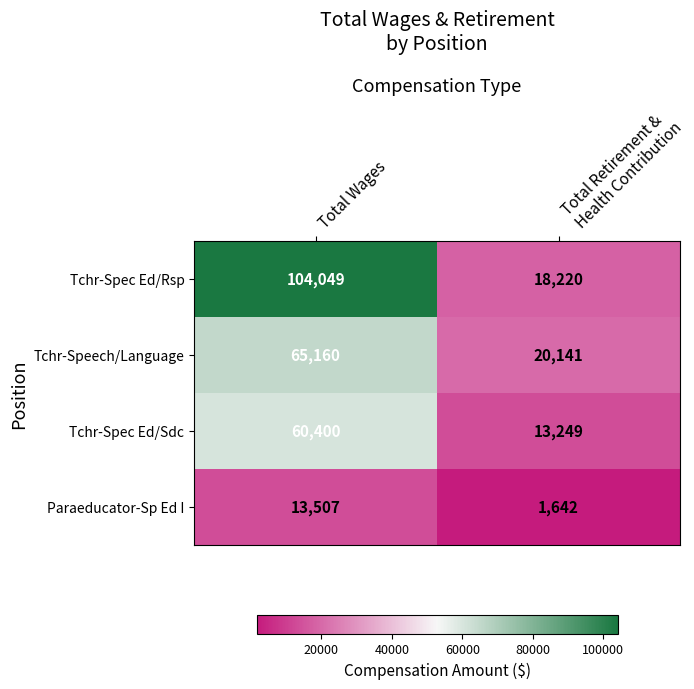

Reading left to right, list all the values displayed in this chart.

Tchr-Spec Ed/Rsp: 104049	18220
Tchr-Speech/Language: 65160	20141
Tchr-Spec Ed/Sdc: 60400	13249
Paraeducator-Sp Ed I: 13507	1642